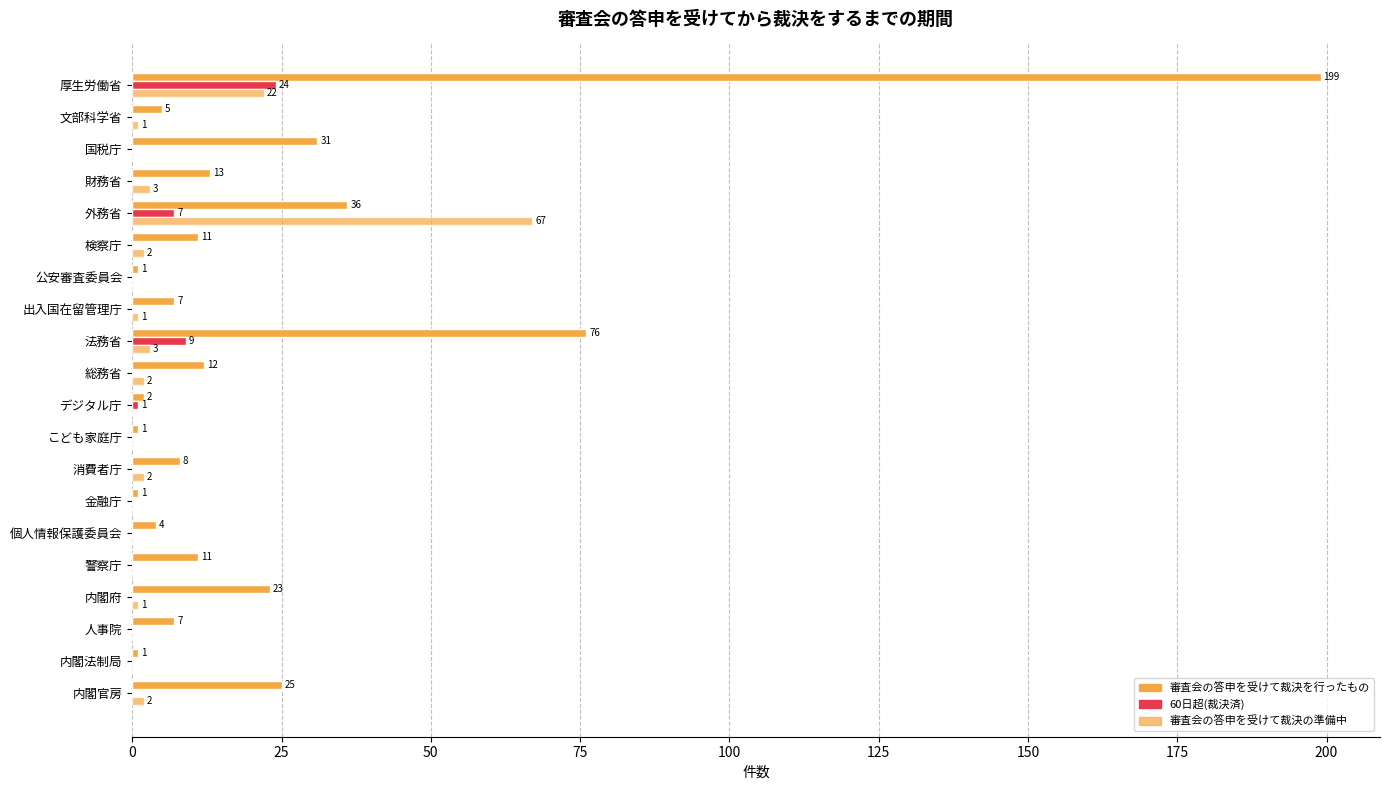

How many series are shown in this chart?

3